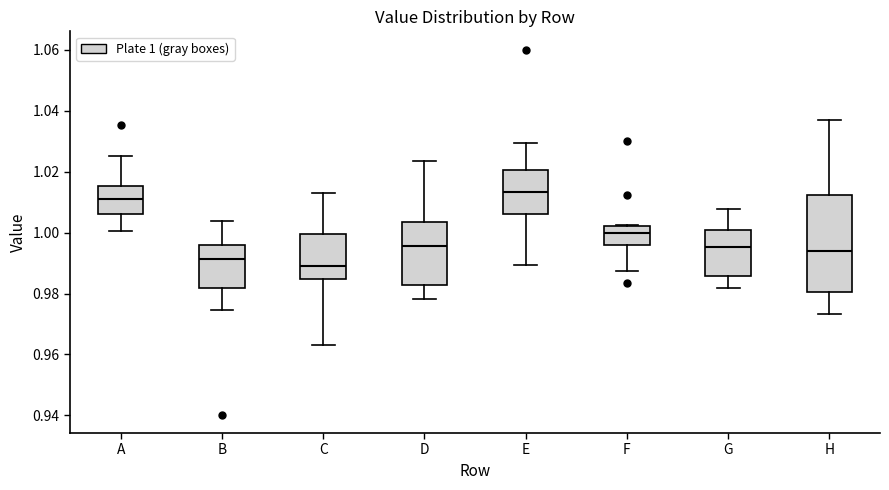

Which box is the tallest, from its lower edge to its upper edge?

H